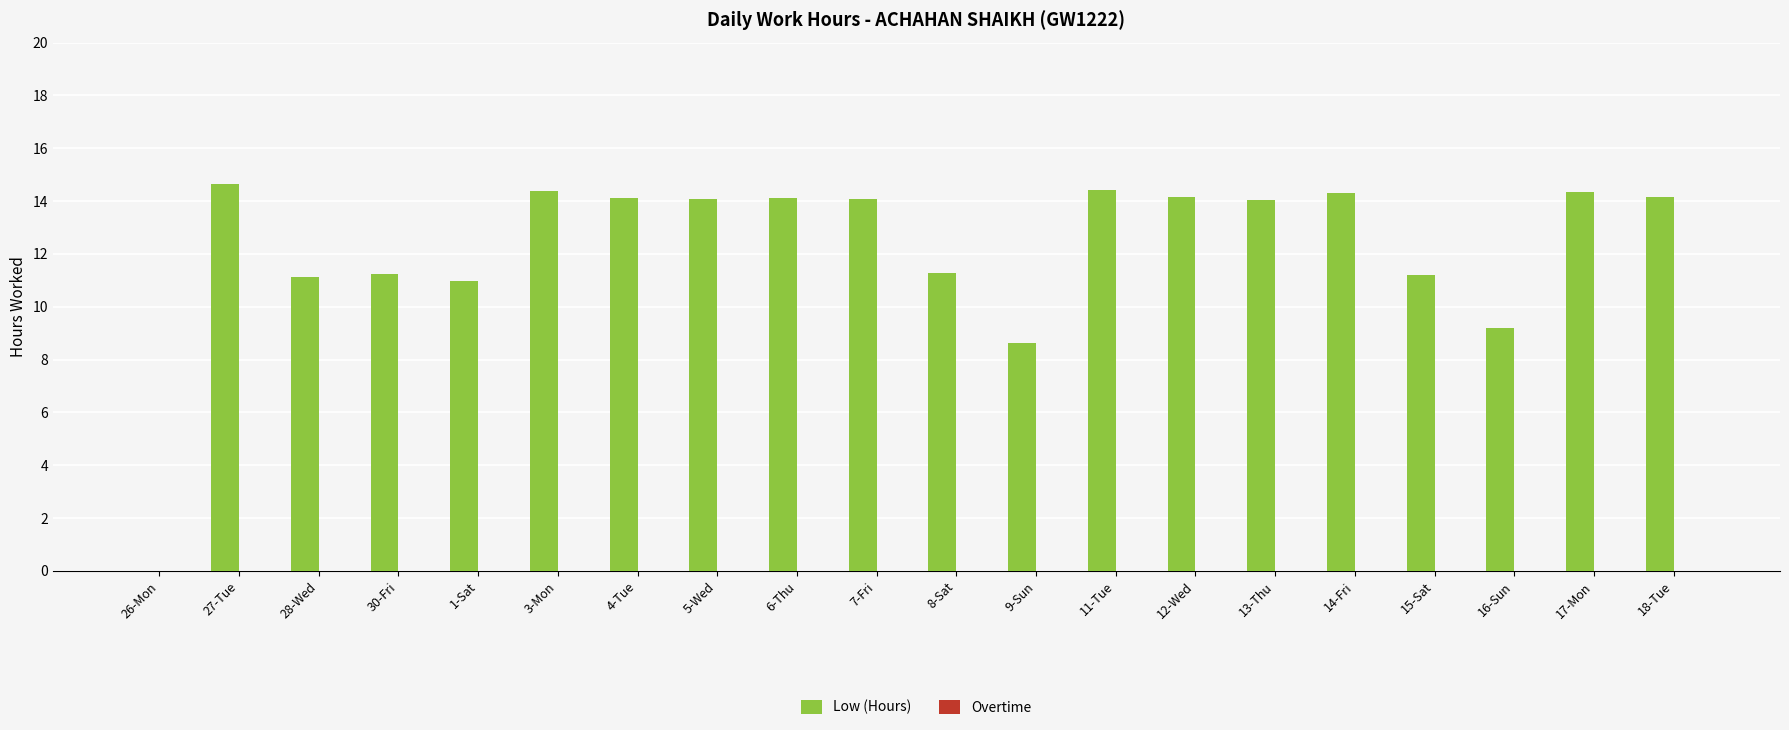

Are the bars horizontal?

No